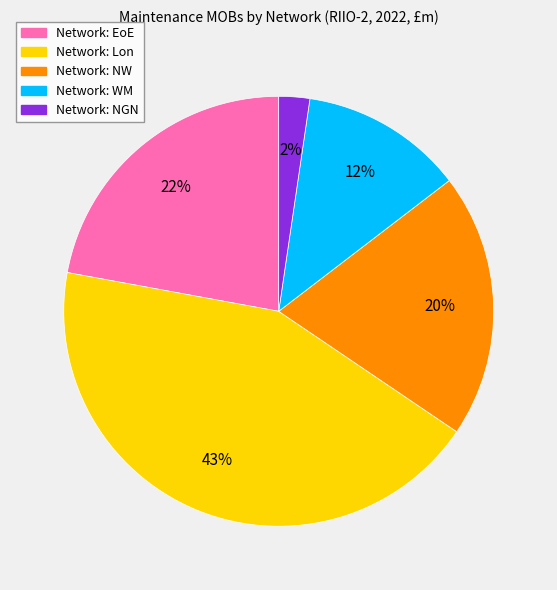

Combined, do Network: WM and Network: Lon account for over 50%?

Yes